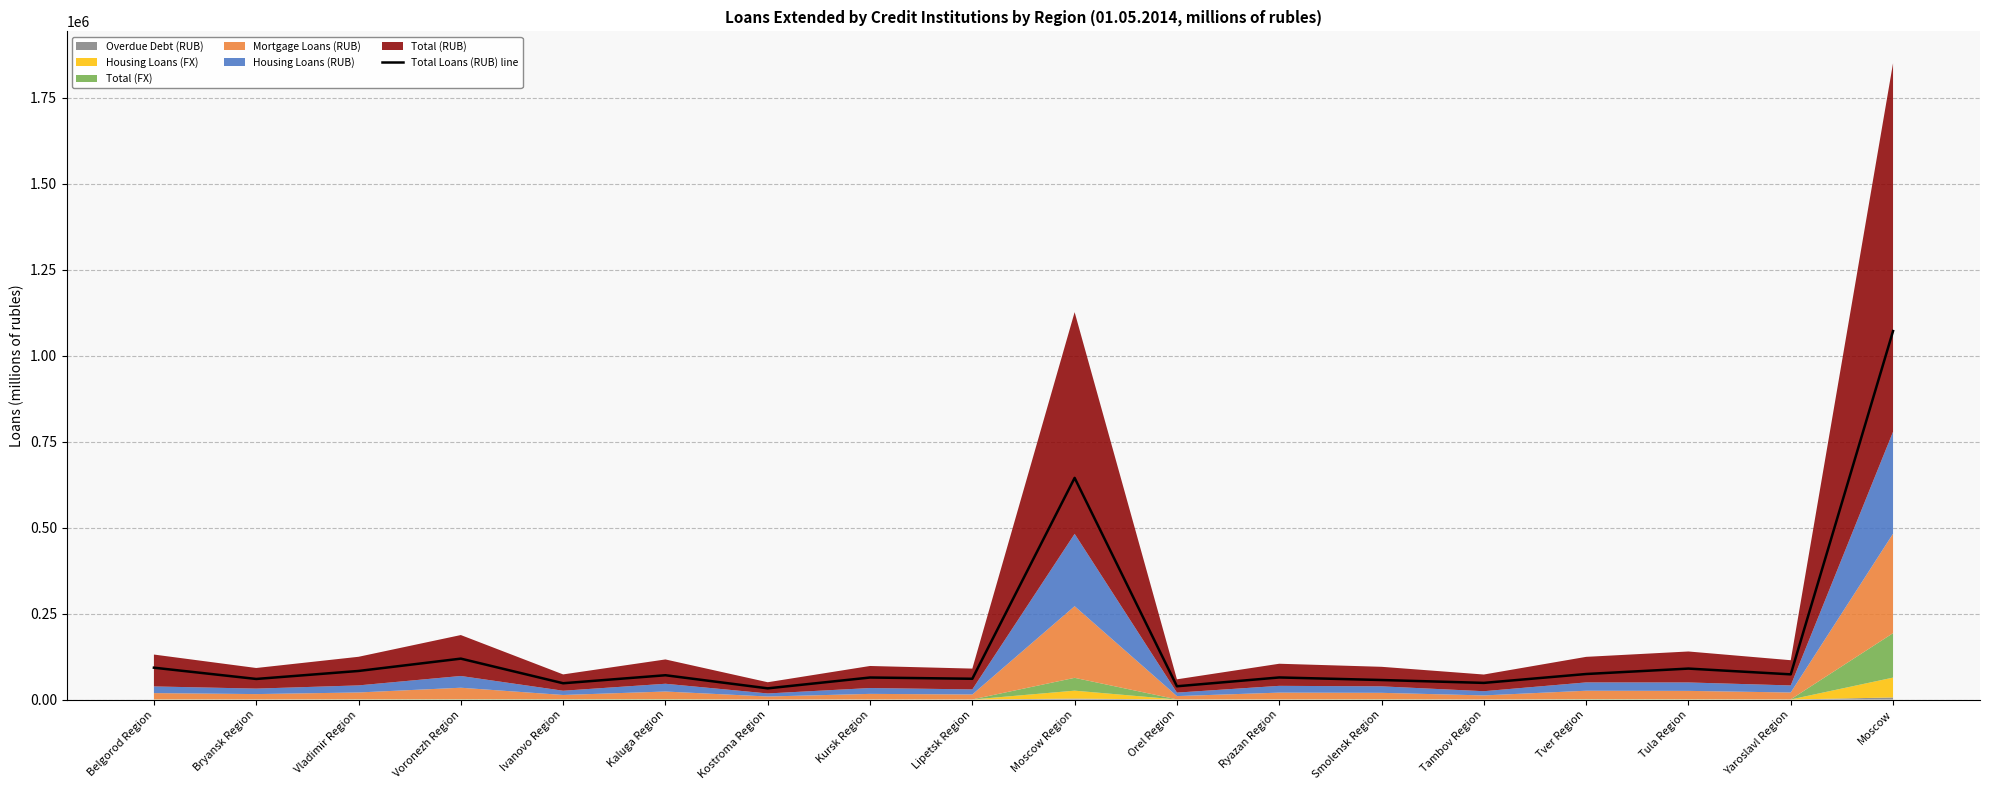

Rank the categories by value from highest to lowest.

Moscow, Moscow Region, Voronezh Region, Belgorod Region, Tula Region, Vladimir Region, Tver Region, Yaroslavl Region, Kaluga Region, Ryazan Region, Kursk Region, Lipetsk Region, Bryansk Region, Smolensk Region, Tambov Region, Ivanovo Region, Orel Region, Kostroma Region